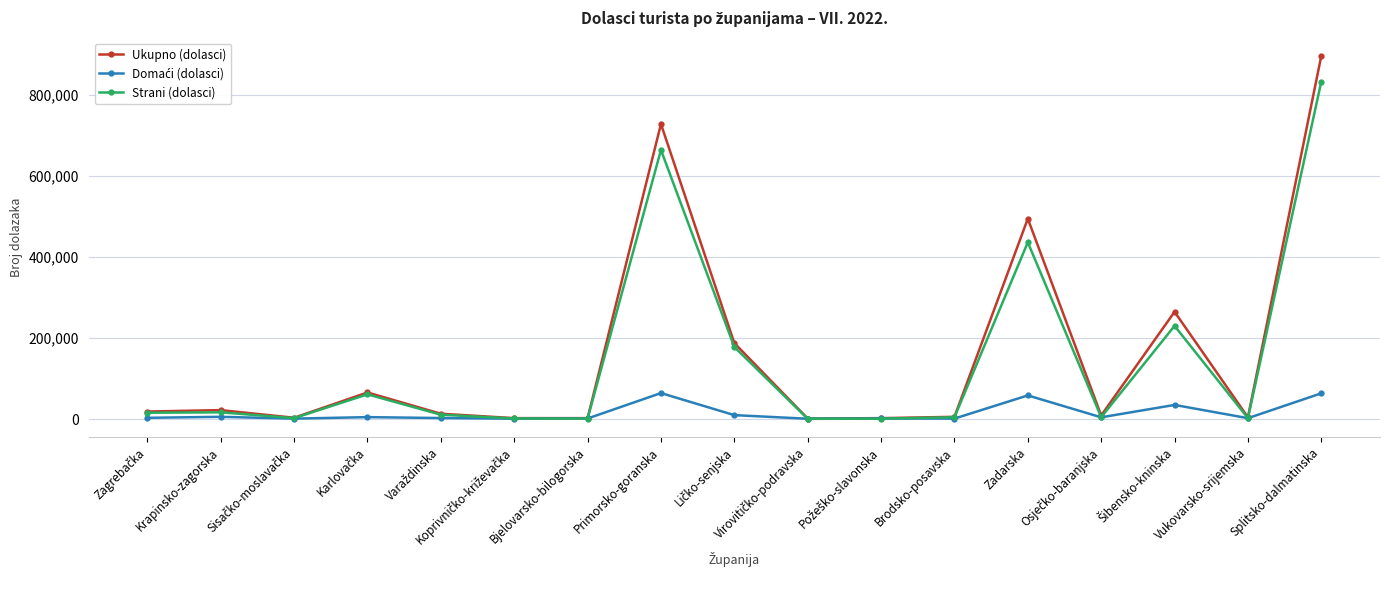

What is the maximum value shown in the chart?

897518